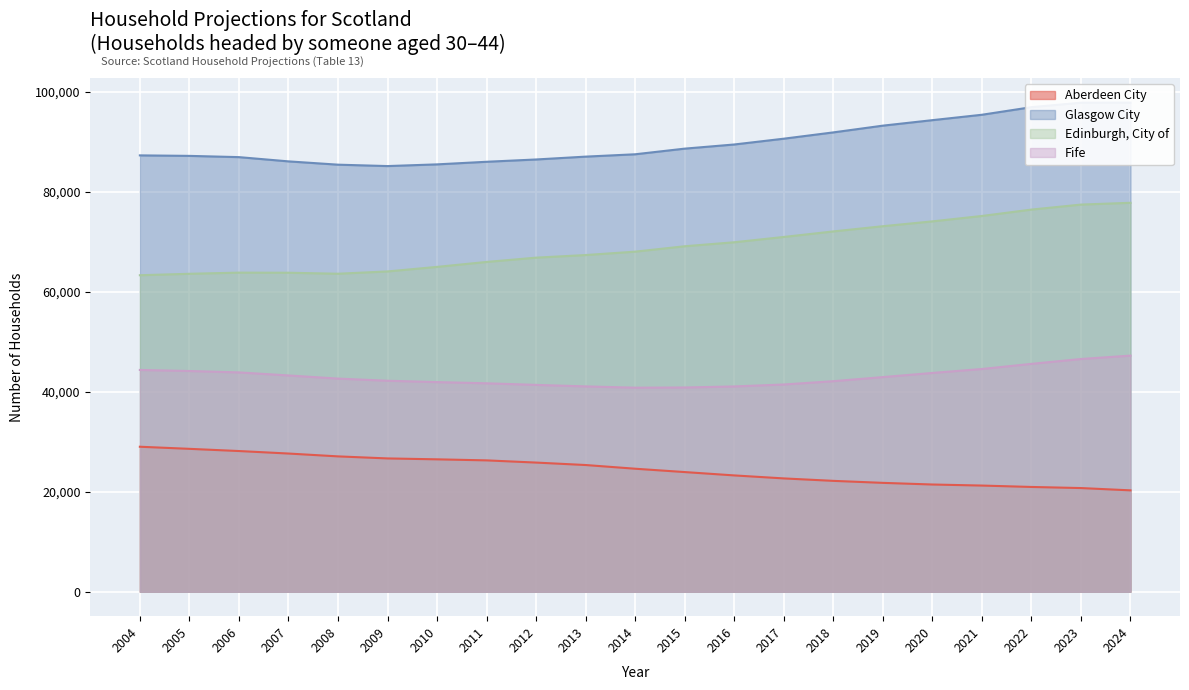

How many data points in Aberdeen City are less than 24620?

10